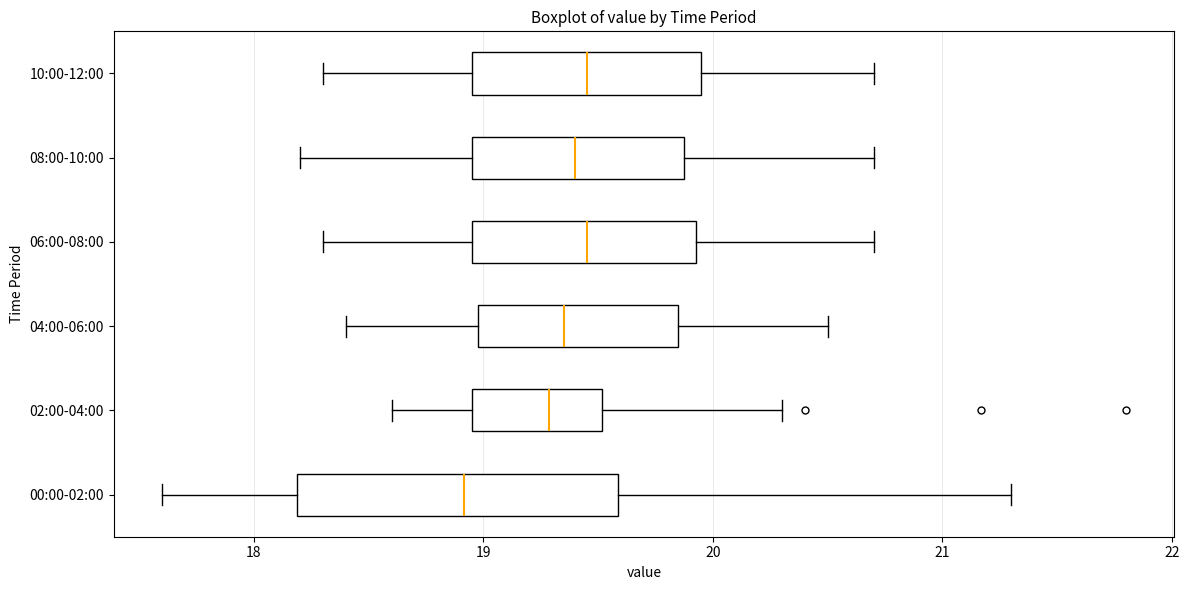

Where is the right edge of the box for 04:00-06:00 on the x-axis? The values are not printed on the chart, so give them approximately, as read against the axis.

19.9